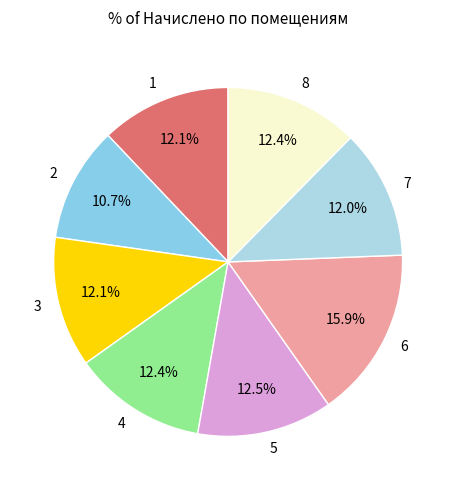

What is the ratio of the value at 4 to the value at 3?

1.0